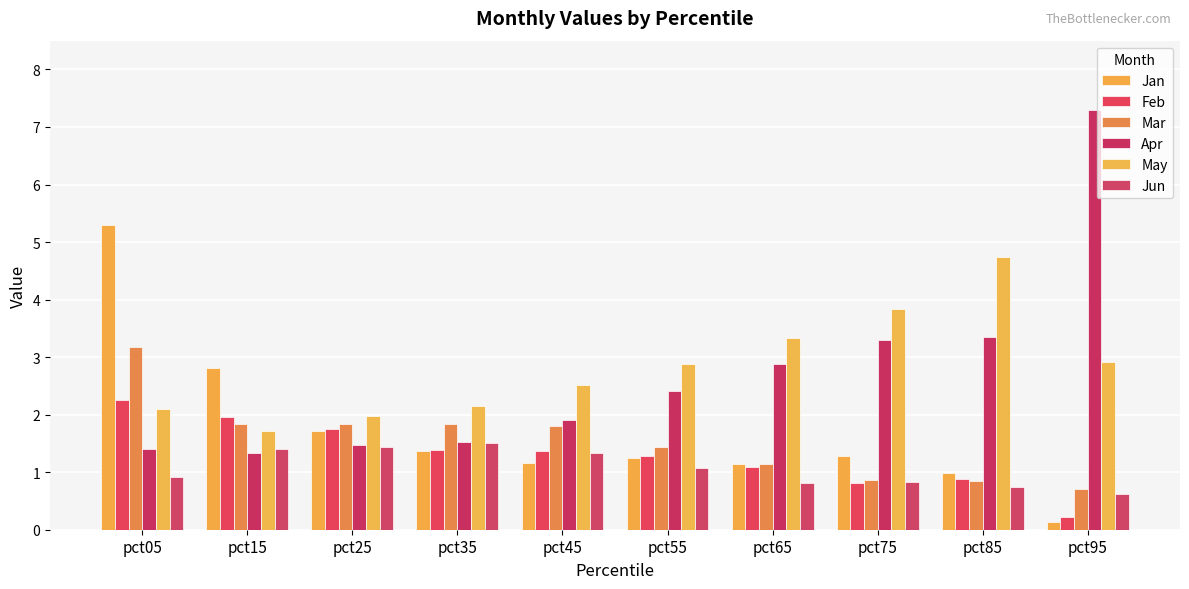

Count the number of data series in this chart.

6